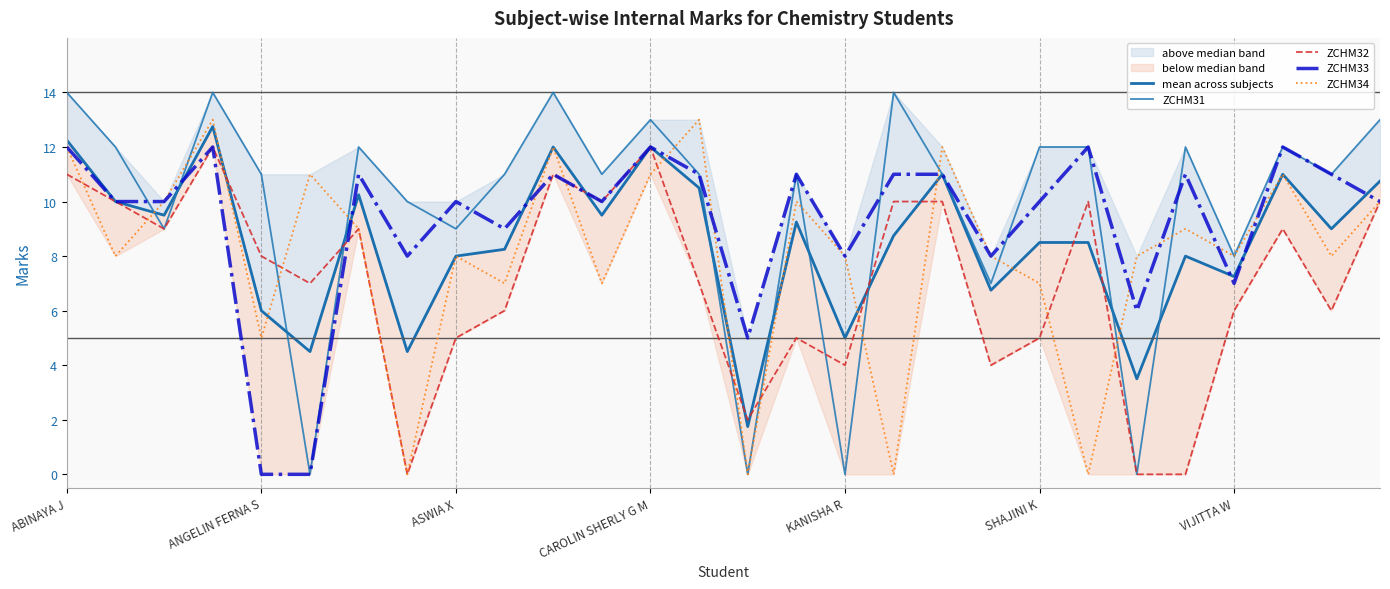

Where does the mean across subjects series first go above 9?

ABINAYA J